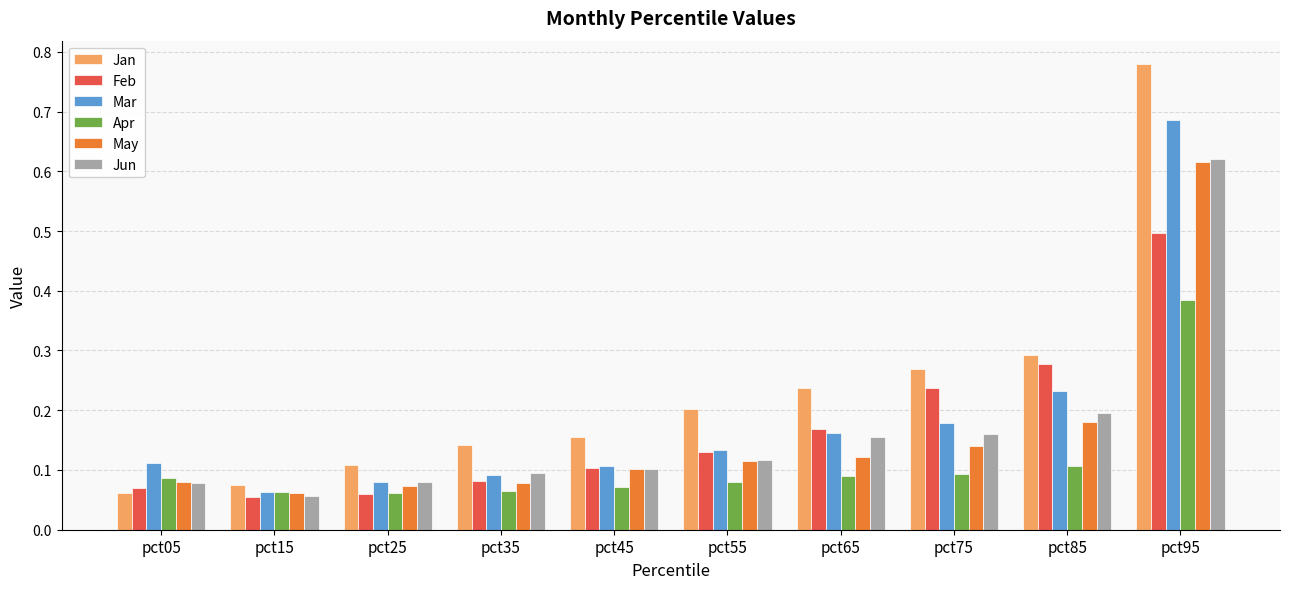

At which label does May reach its peak?

pct95